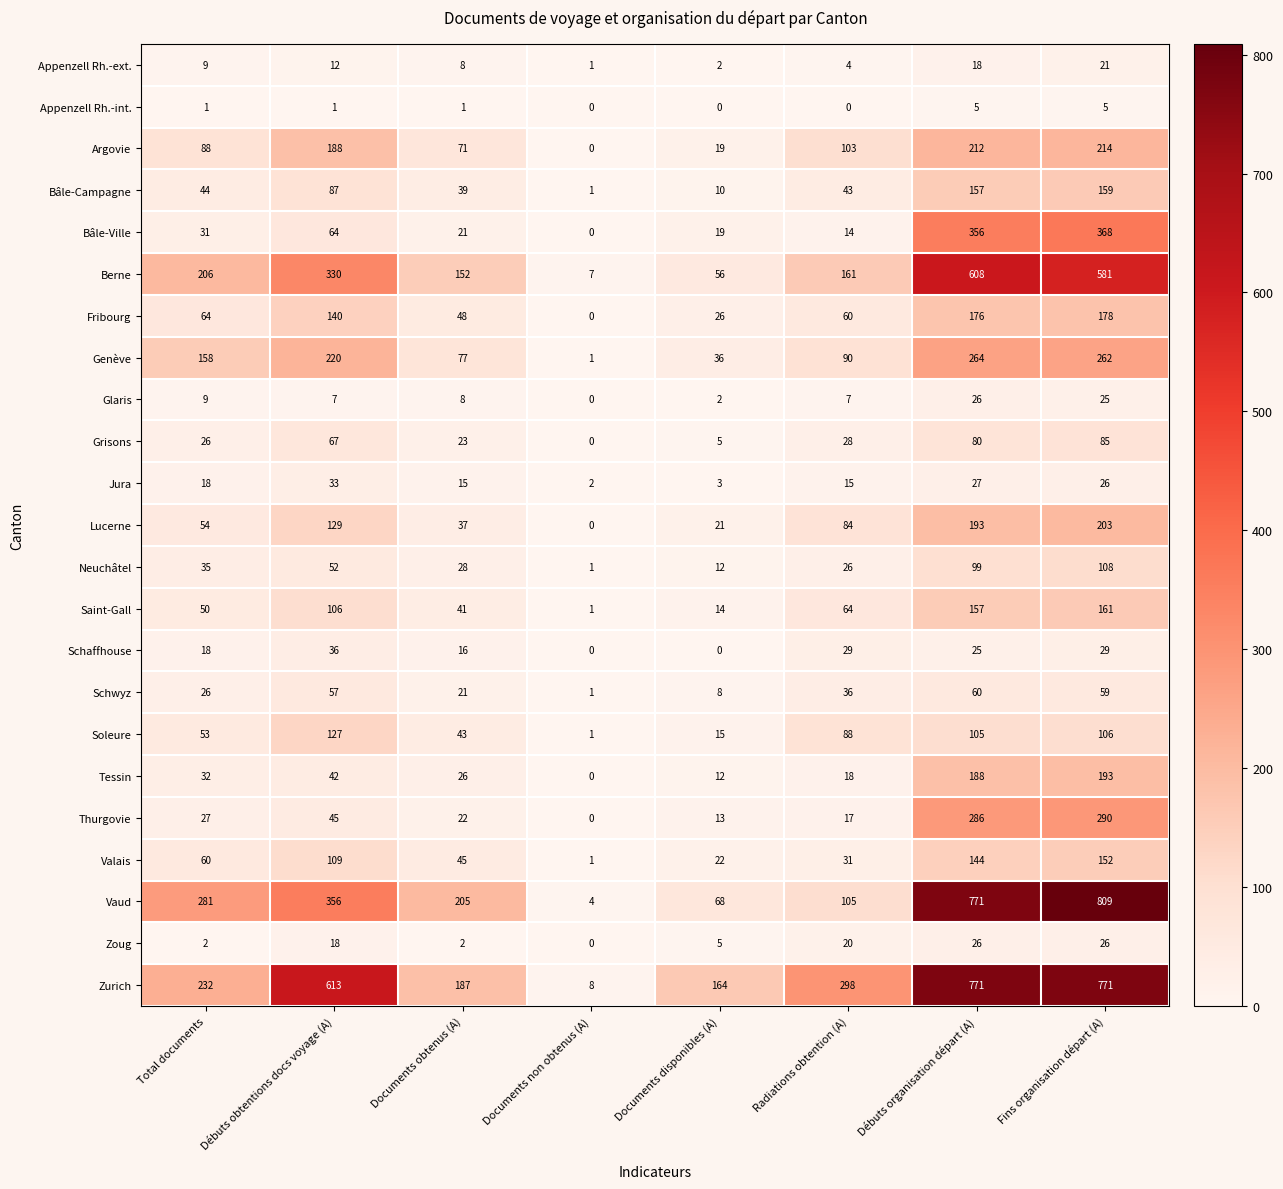

Is it true that Lucerne equals 63 at Documents non obtenus (A)?

False